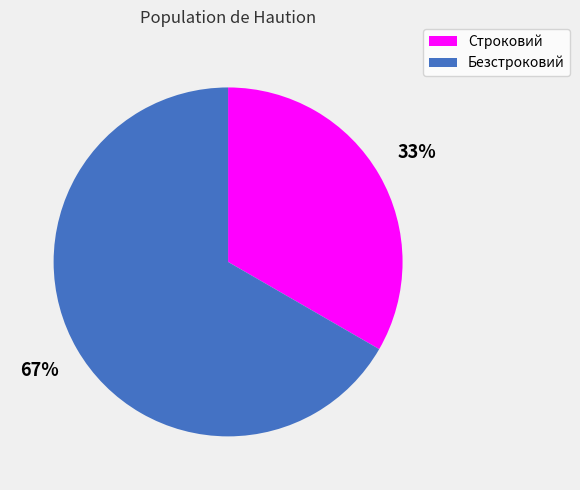

Between Безстроковий and Строковий, which is larger?

Безстроковий